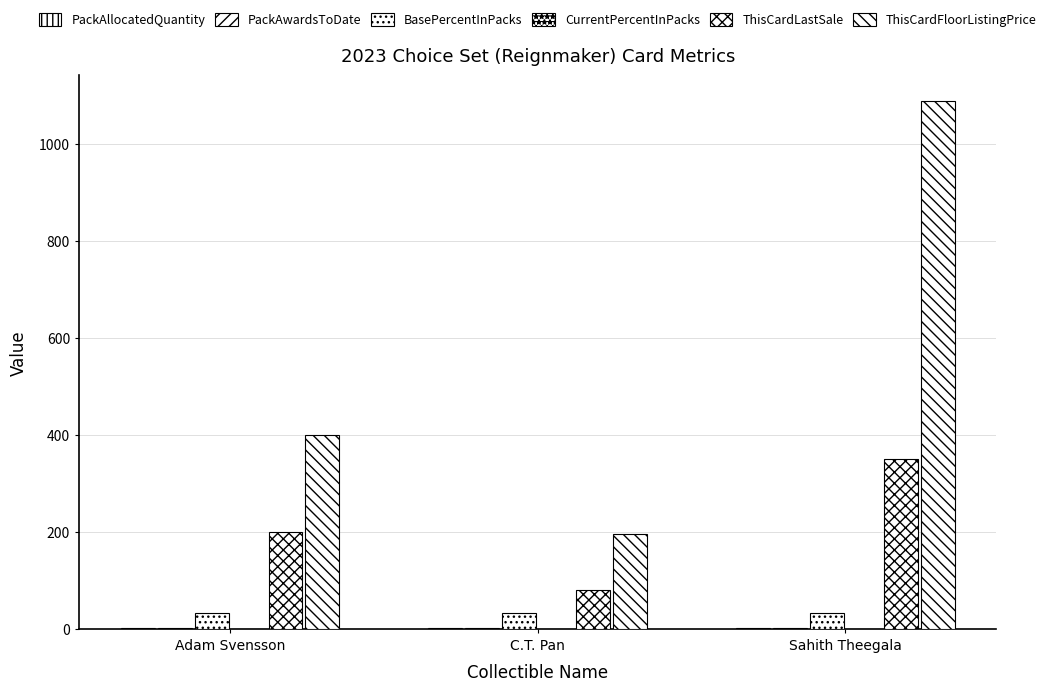

What is the sum of all ThisCardLastSale values?

630.0